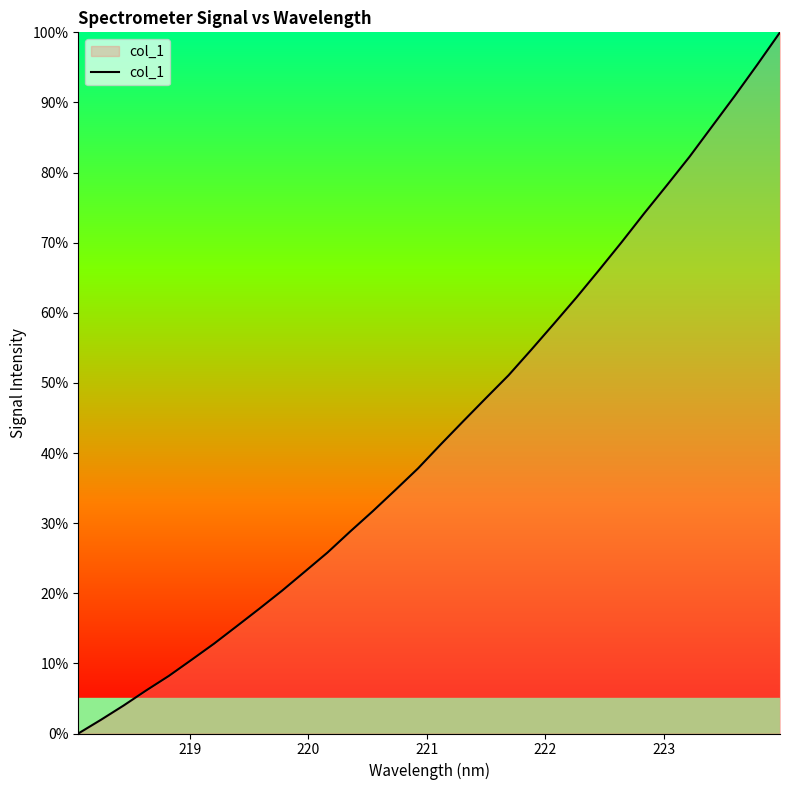

What is the greatest value displayed?

100.0